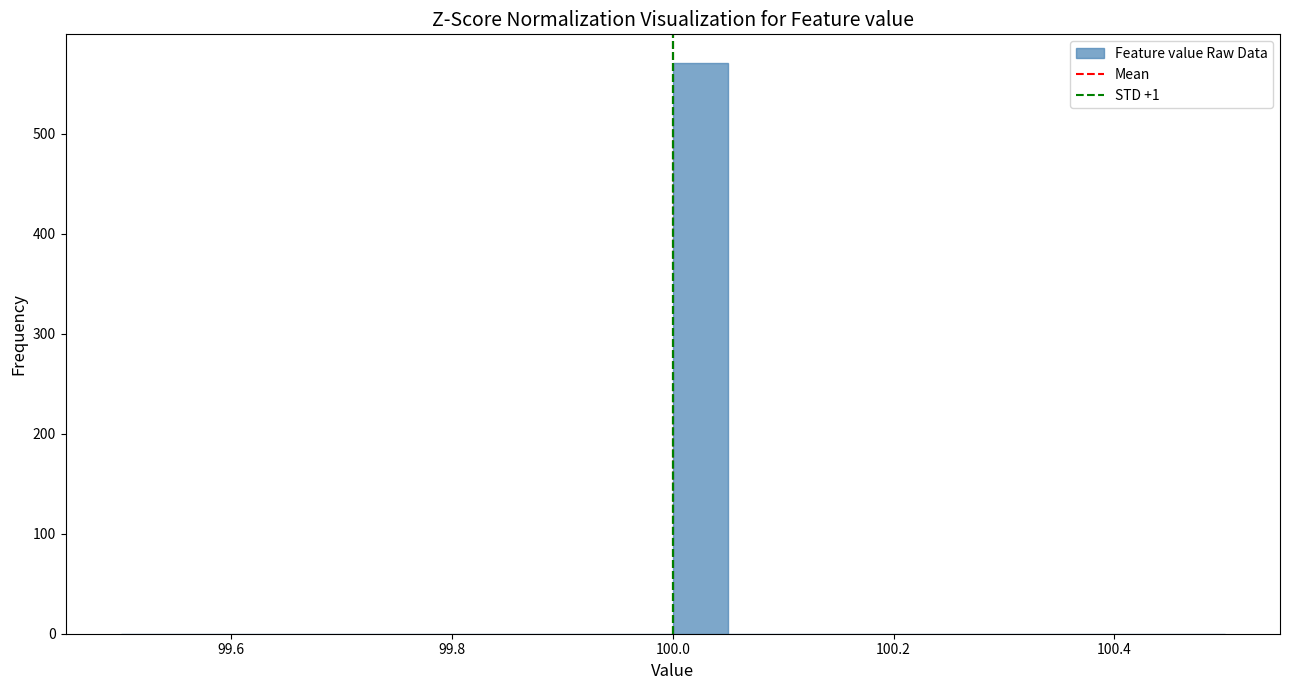

Around what value on the x-axis is the tallest bar? Give the approximate position of its centre, as read against the axis.

100.02